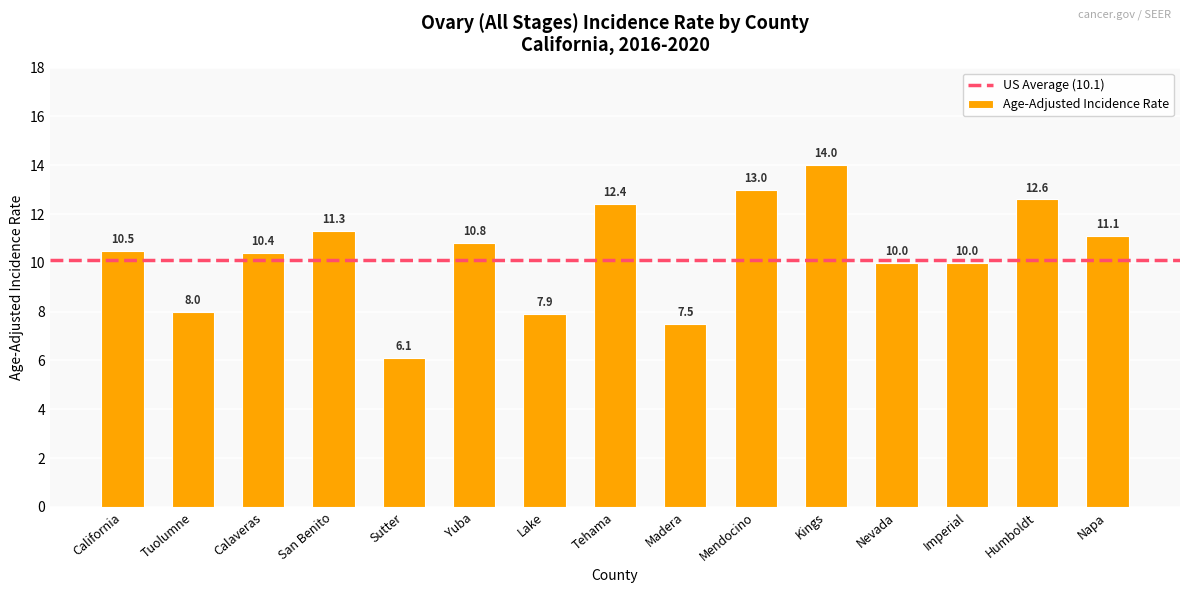

What is the value of the 13th bar from the left?

10.0